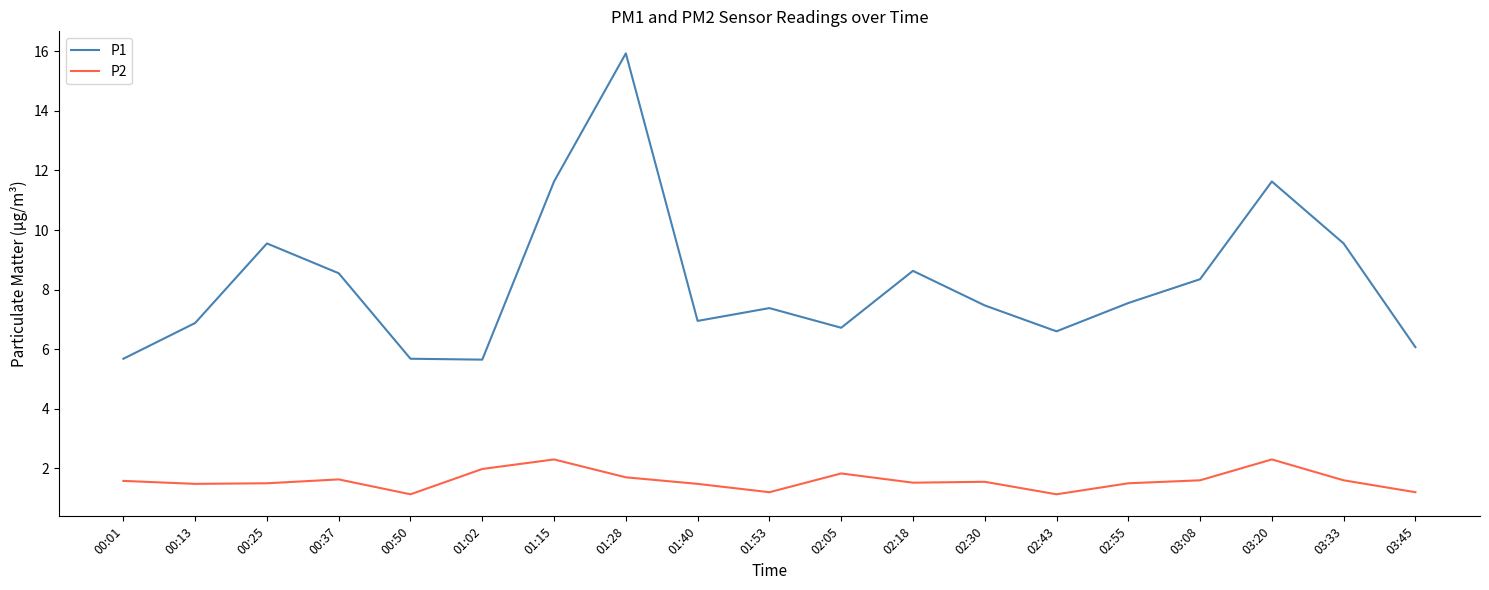

Is the value of P2 at 00:25 greater than the value of P1 at 00:13?

No